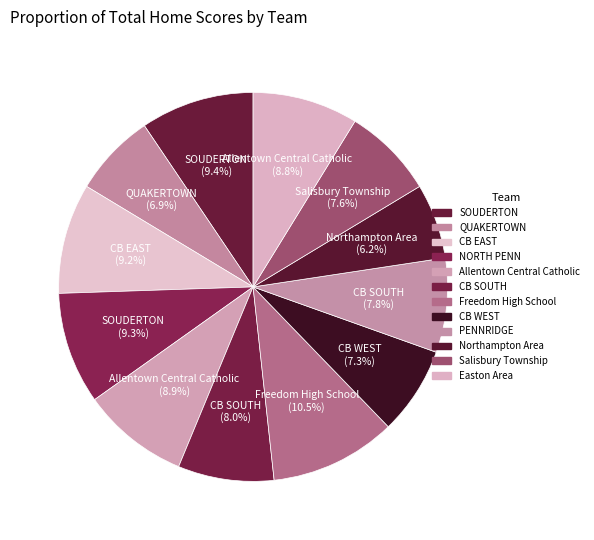

How many slices are in this pie chart?

12